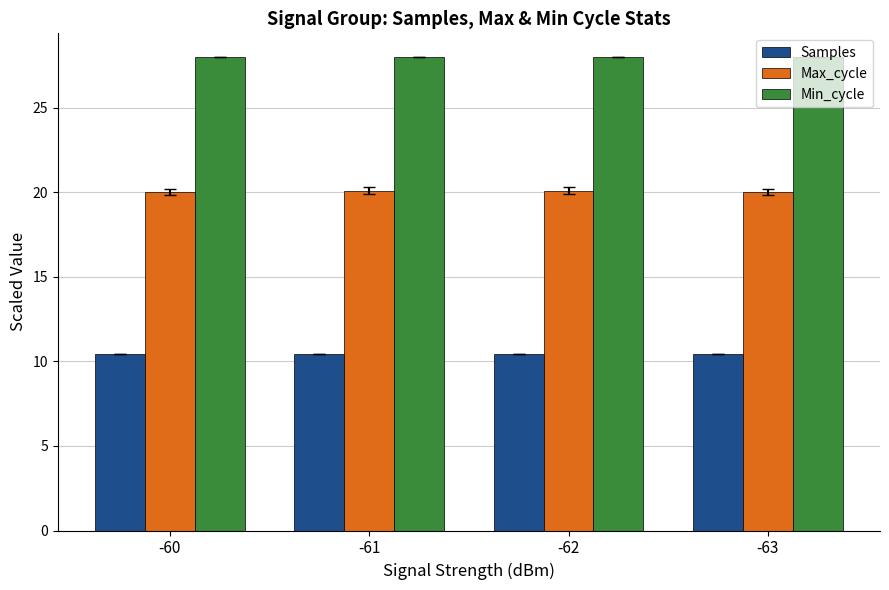

What is the spread (max minus min) of values at -63?

17.6